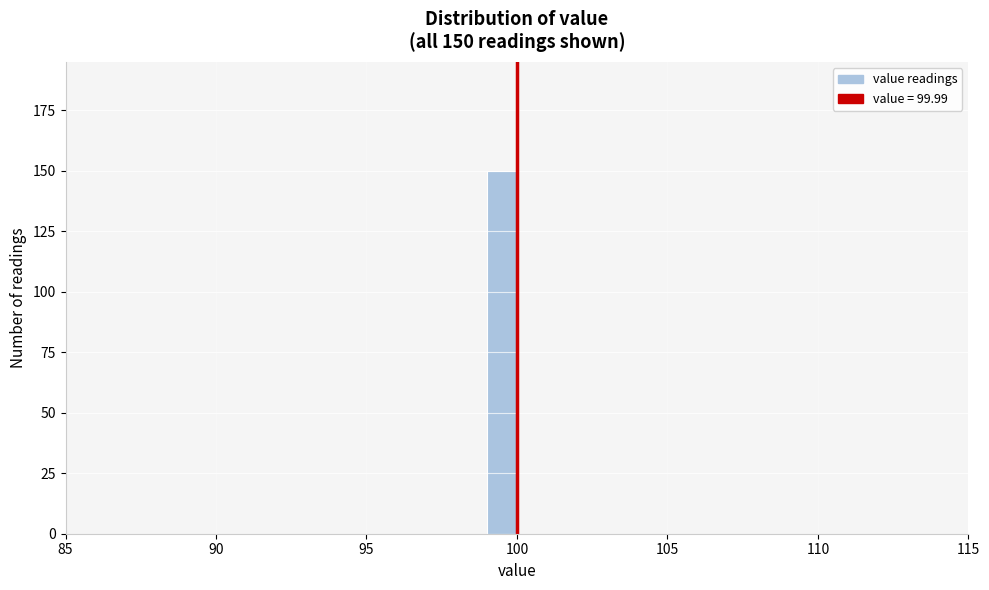

Around what value on the x-axis is the tallest bar? Give the approximate position of its centre, as read against the axis.

99.5